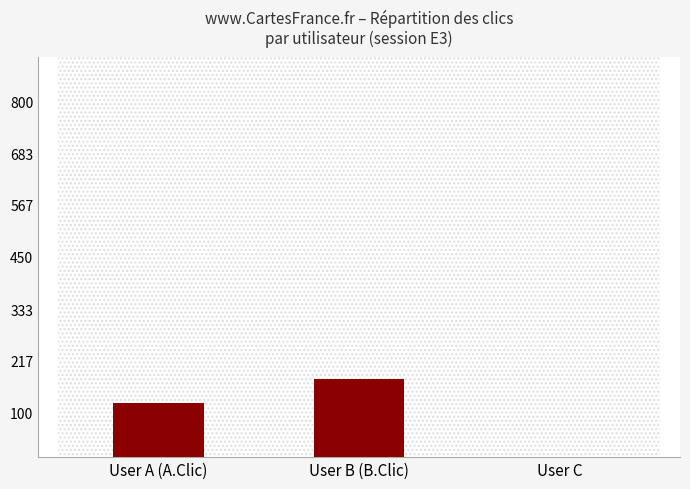

Is it true that the value at User C is 0?

True